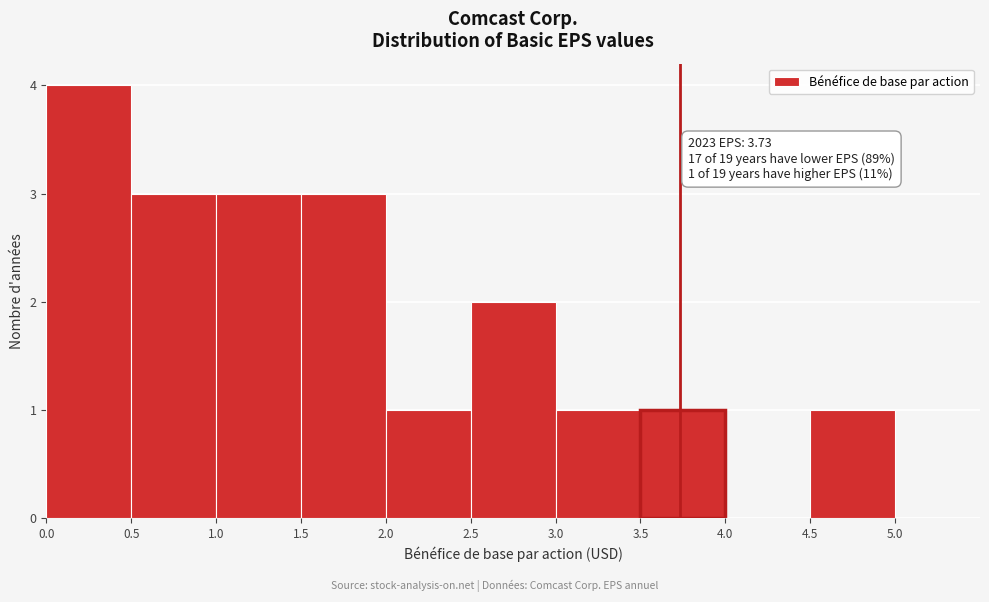

Over which range of the x-axis is the bar tallest?

0.0 to 0.5